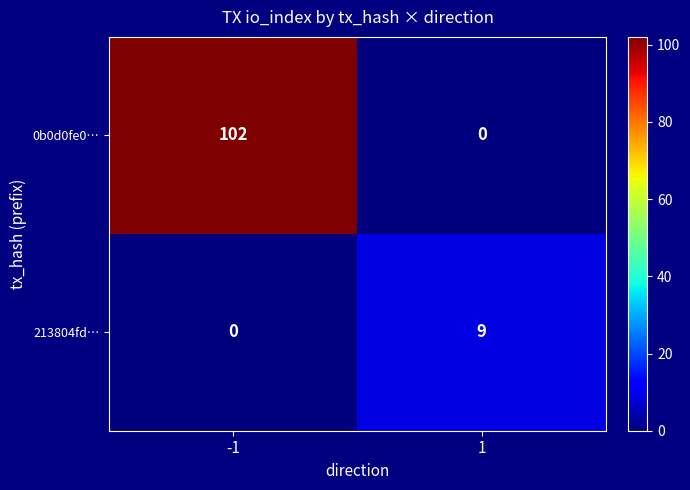

At 1, list the series in order from smallest to largest.

0b0d0fe0…, 213804fd…